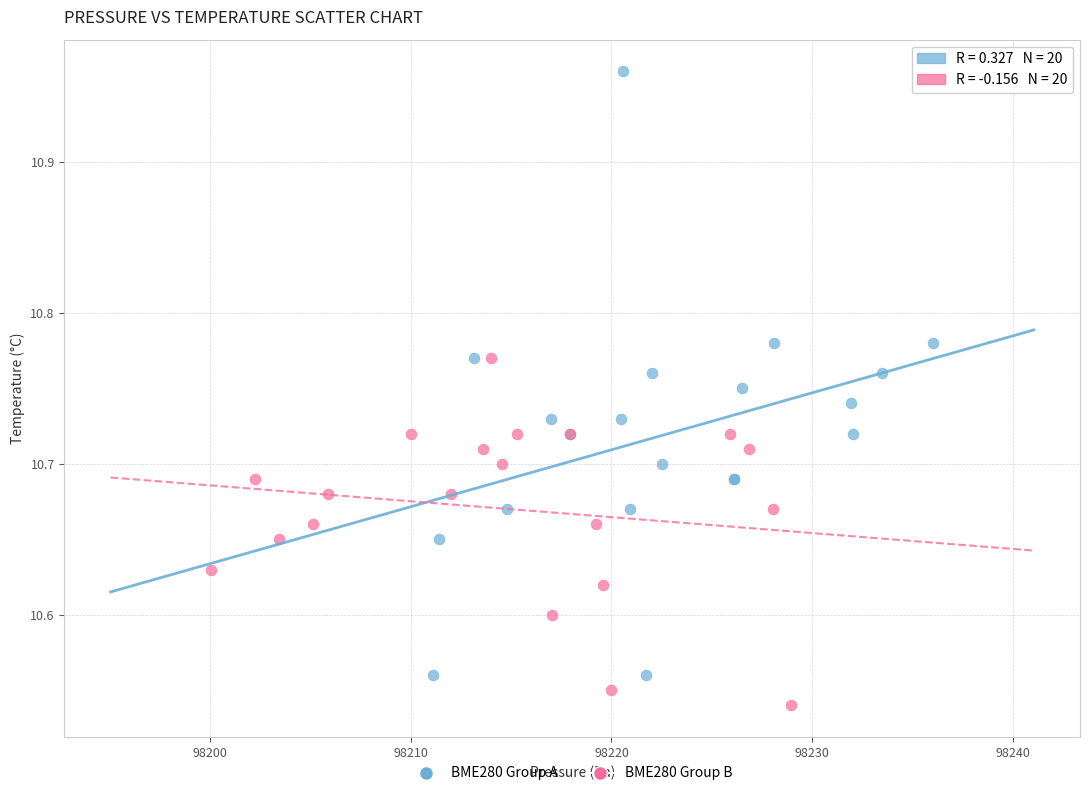

Which series has the widest spread of Y values?

BME280 Group A